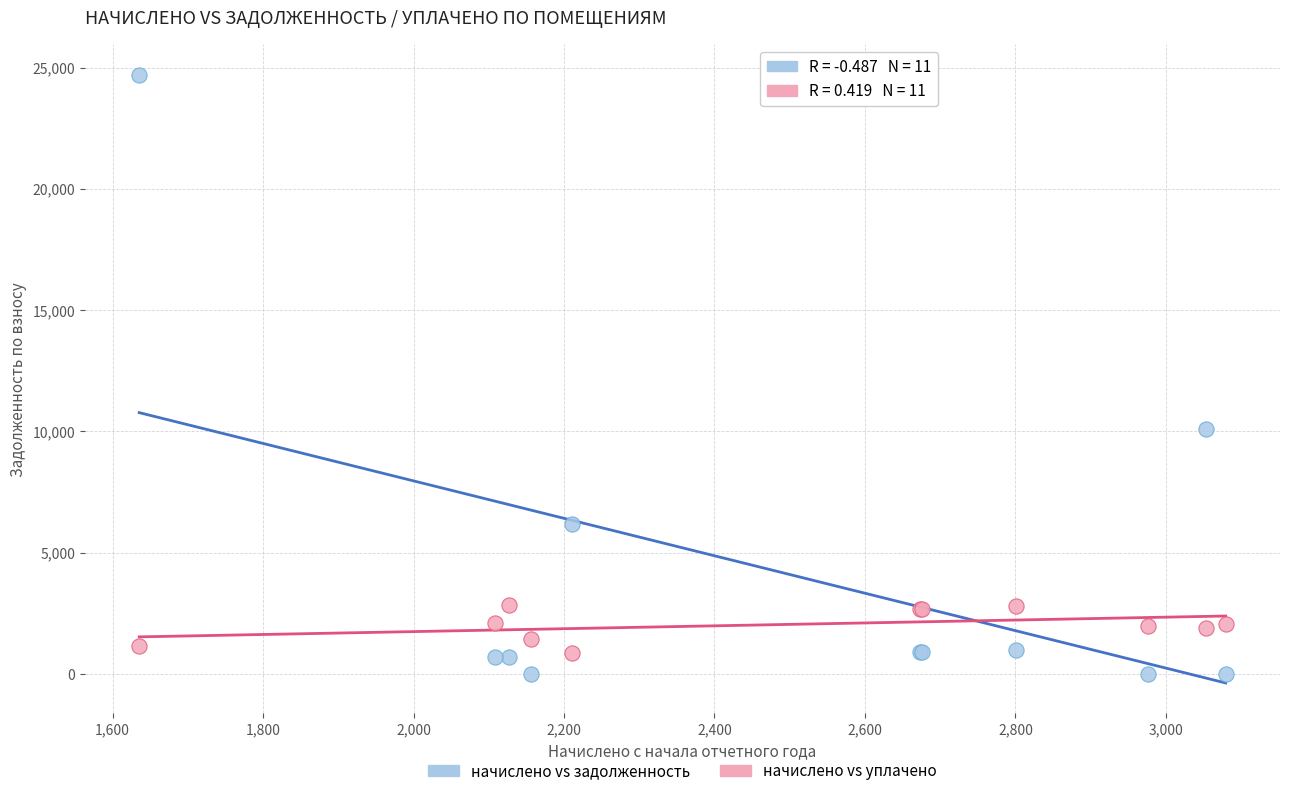

In the начислено vs задолженность series, what Y value is closest to 12348?

10092.1